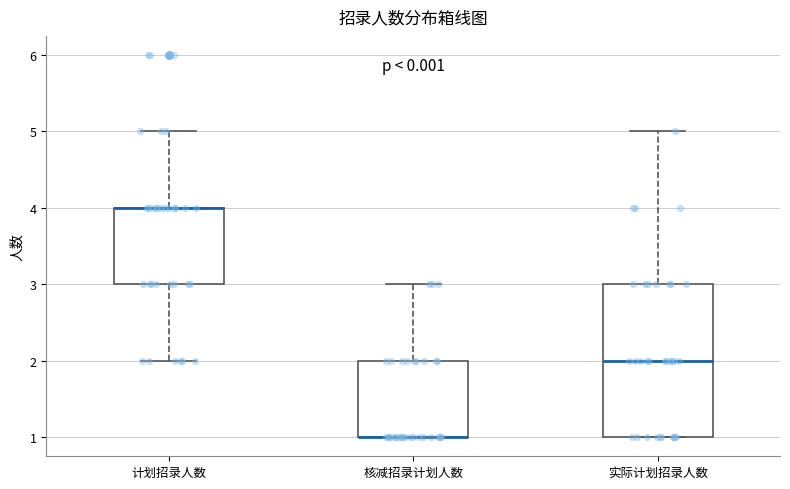

Reading left to right, read every box against the y-axis: the position of its median line, the range the box covers, and the ends of its whiskers. The values are not printed on the chart, so give them approximately, as read against the axis.

计划招录人数: median 4 (drawn on the box's upper edge), box 3 to 4, whiskers 2 to 5
核减招录计划人数: median 1 (drawn on the box's lower edge), box 1 to 2, whiskers 1 to 3
实际计划招录人数: median 2, box 1 to 3, whiskers 1 to 5